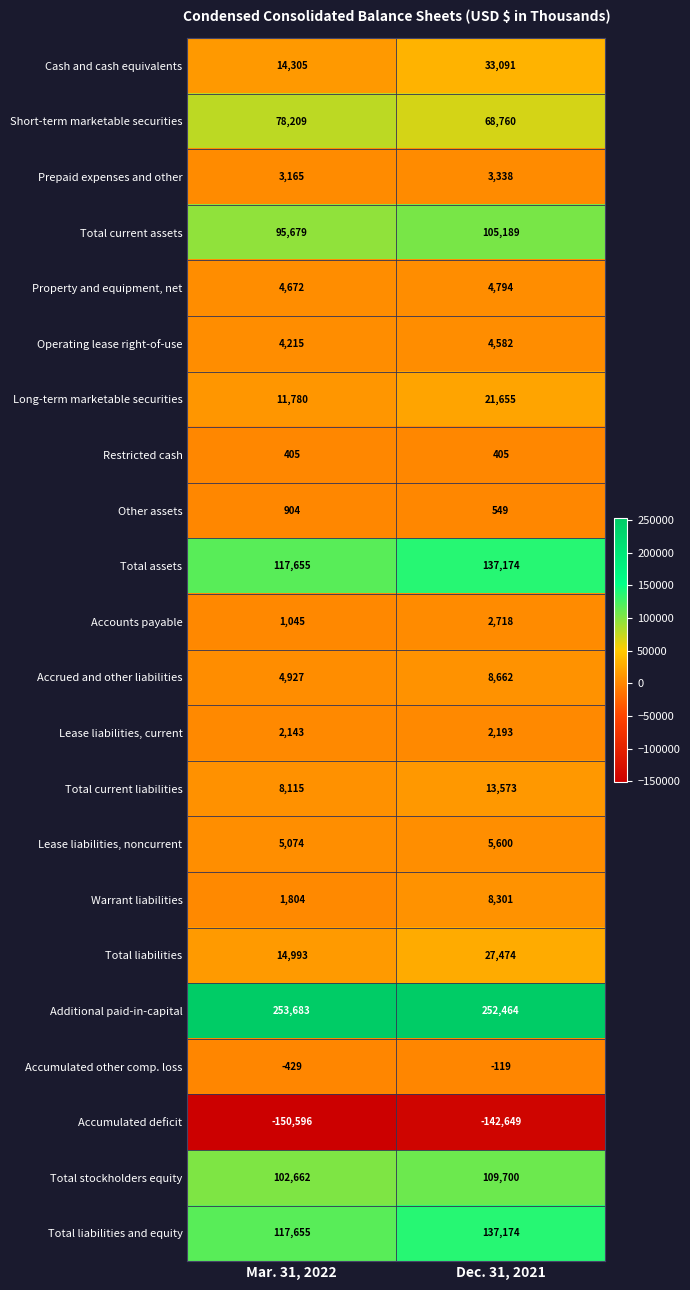

How many categories are shown in the chart?

2